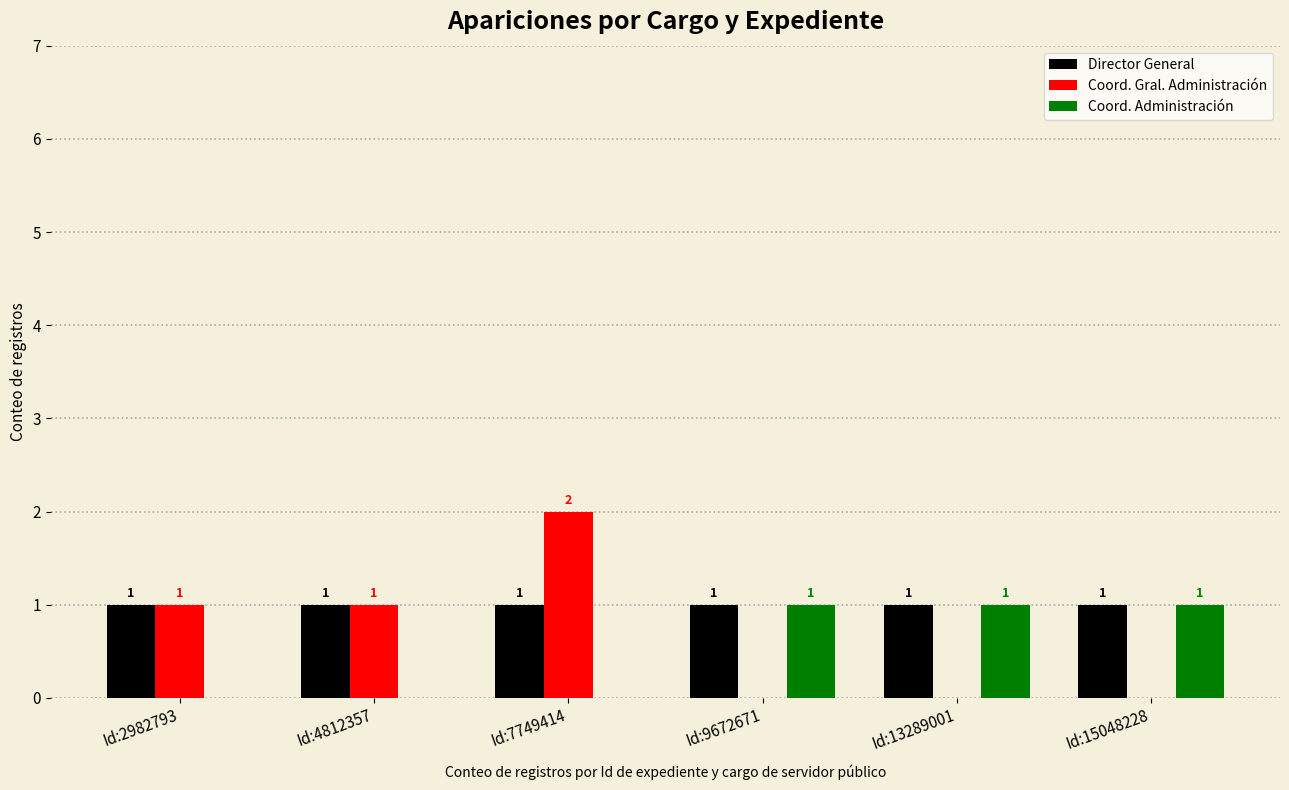

Which category has the highest value across all series?

Id:7749414